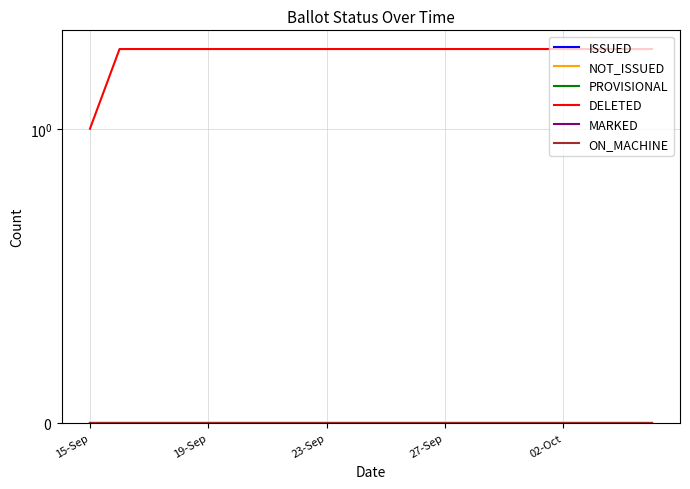

Reading left to right, extract all data points from this chart.

ISSUED: 0	0	0	0	0	0	0	0	0	0	0	0	0	0	0	0	0	0	0	0
NOT_ISSUED: 0	0	0	0	0	0	0	0	0	0	0	0	0	0	0	0	0	0	0	0
PROVISIONAL: 0	0	0	0	0	0	0	0	0	0	0	0	0	0	0	0	0	0	0	0
DELETED: 1	2	2	2	2	2	2	2	2	2	2	2	2	2	2	2	2	2	2	2
MARKED: 0	0	0	0	0	0	0	0	0	0	0	0	0	0	0	0	0	0	0	0
ON_MACHINE: 0	0	0	0	0	0	0	0	0	0	0	0	0	0	0	0	0	0	0	0